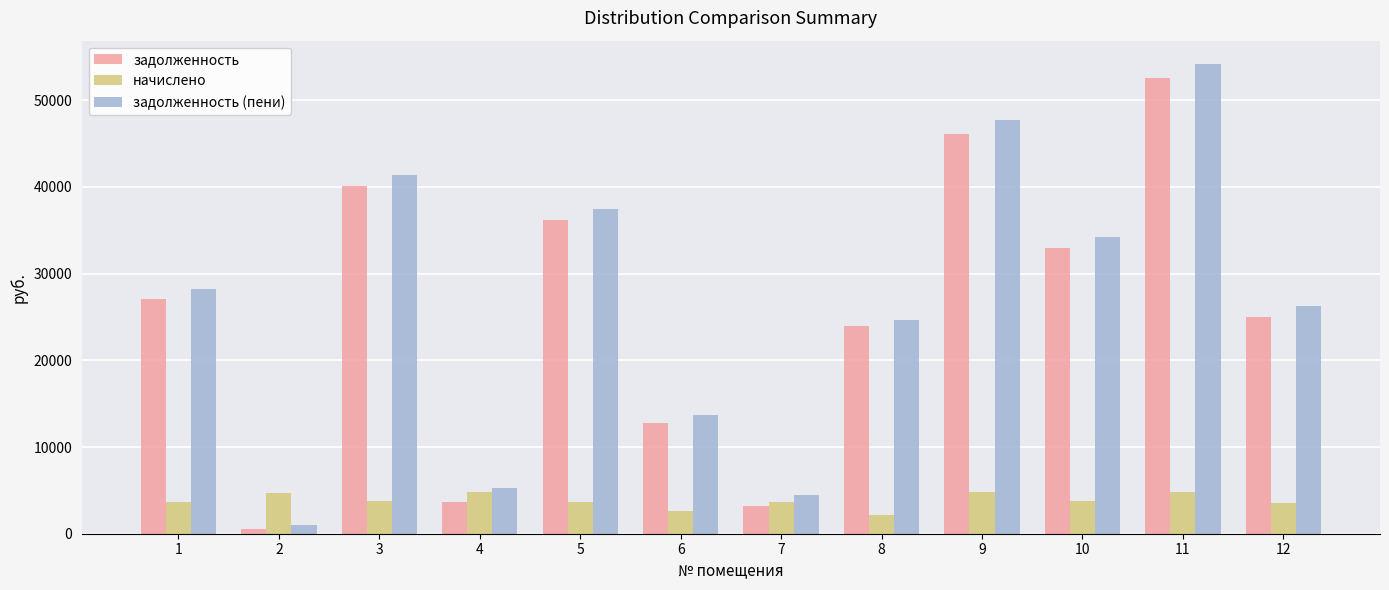

What is the spread (max minus min) of values at 11?

49380.4